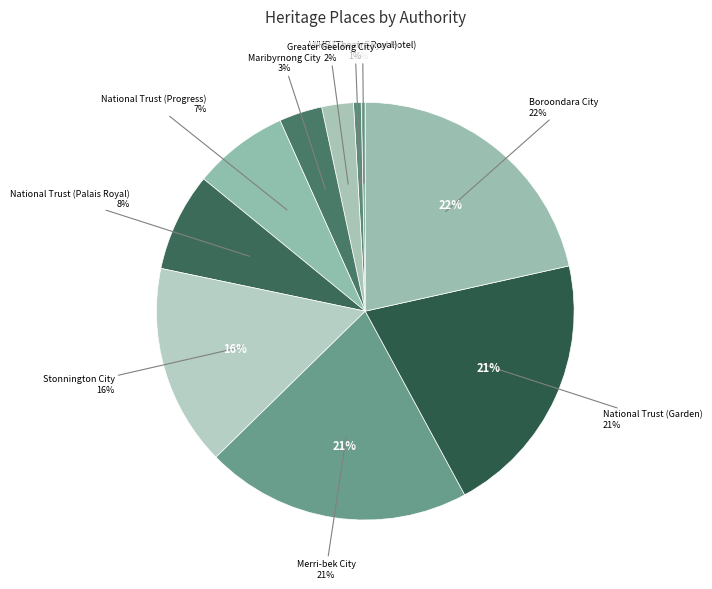

How many segments does this pie chart have?

10